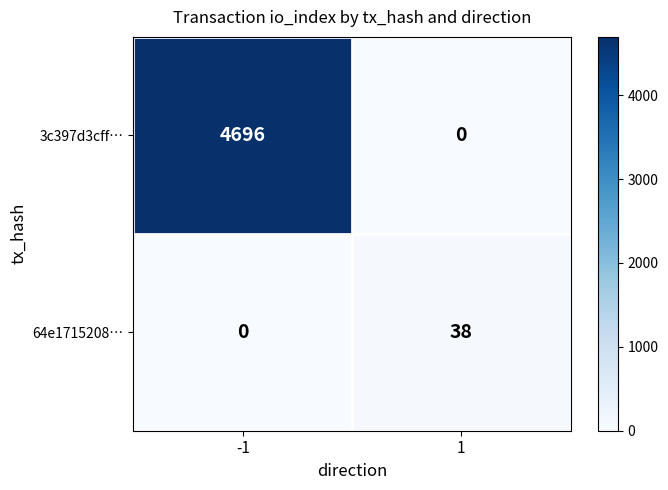

The value of 3c397d3cff… at -1 is 3170. True or false?

False